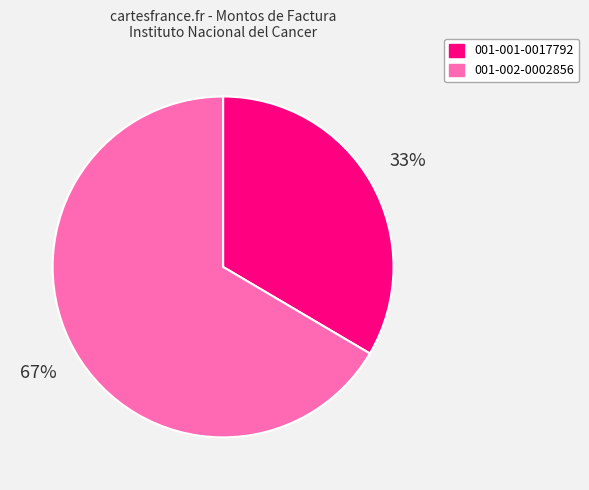

Is there any slice that represents more than half of the pie?

Yes